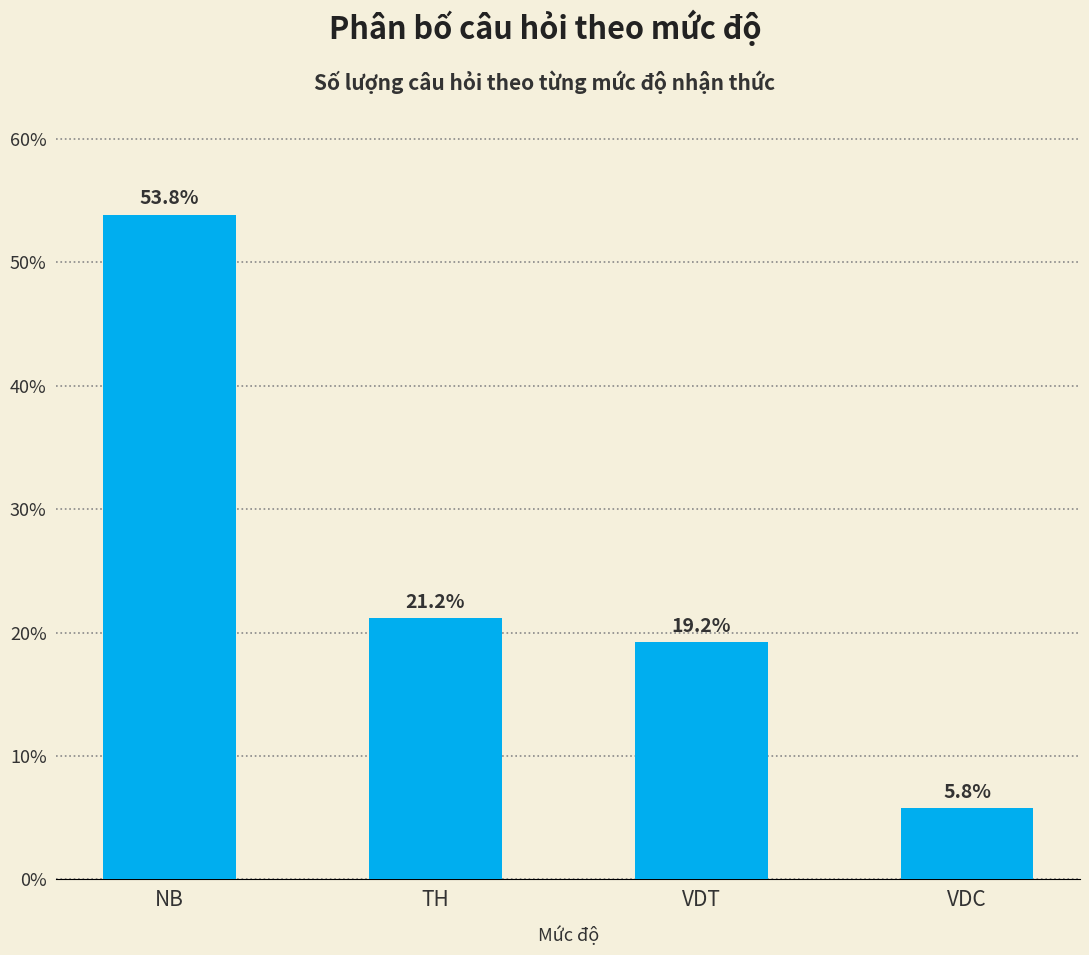

What is the maximum value shown in the chart?

53.8